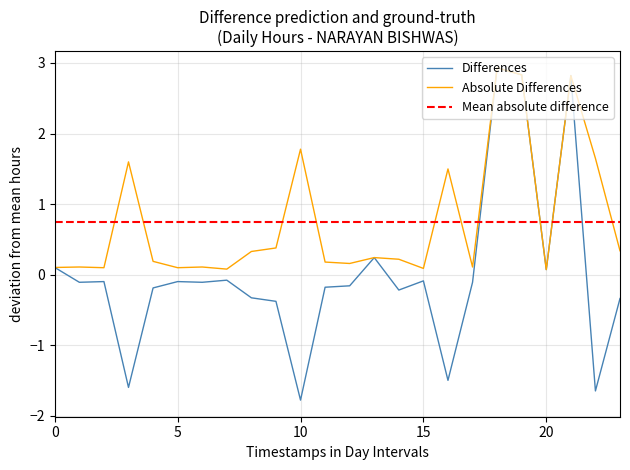

What is the lowest value of the Differences series?

-1.8